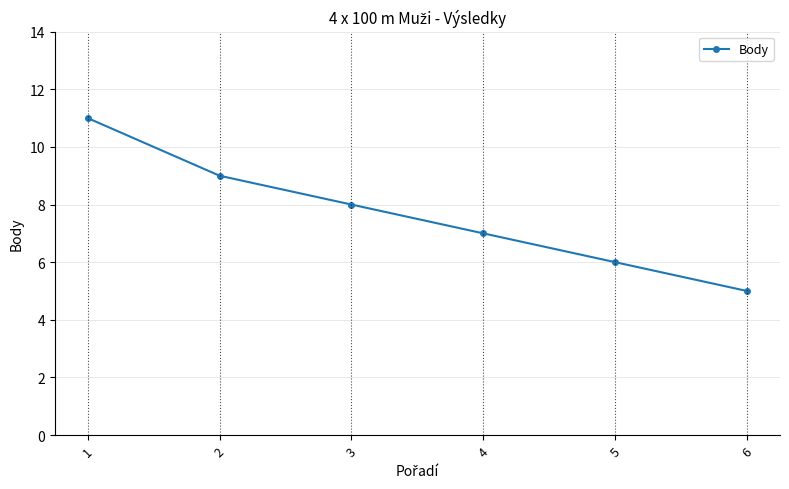

What is the ratio of the value at 1 to the value at 5?

1.8